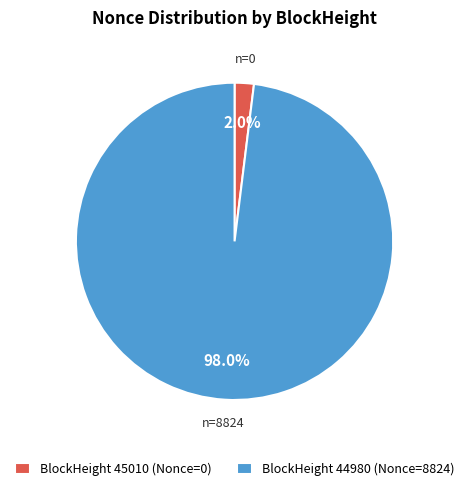

Which slice is the smallest?

BlockHeight 45010 (Nonce=0)